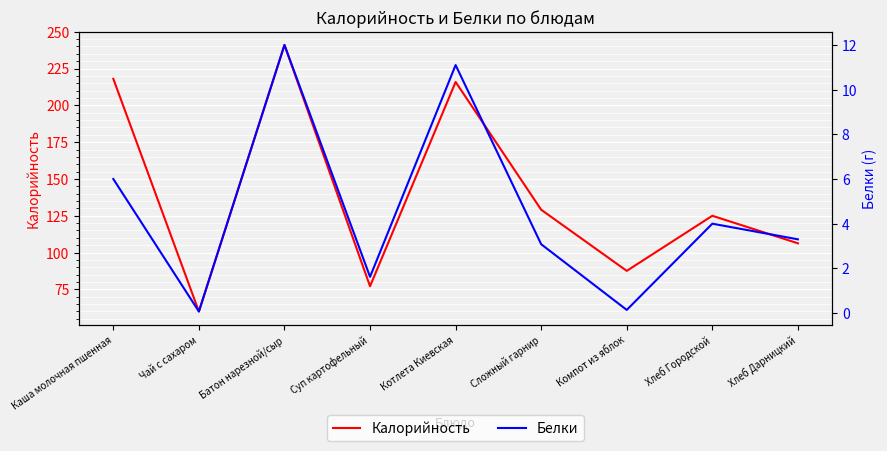

What is the value of the Белки point at the 7th from the left?

0.1